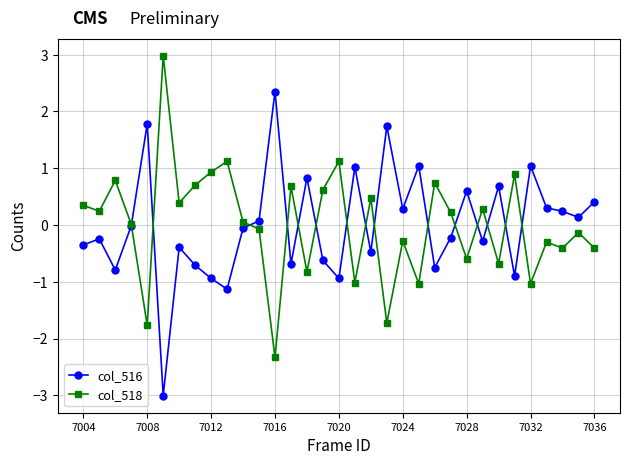

What is the highest value of the col_516 series?

2.3